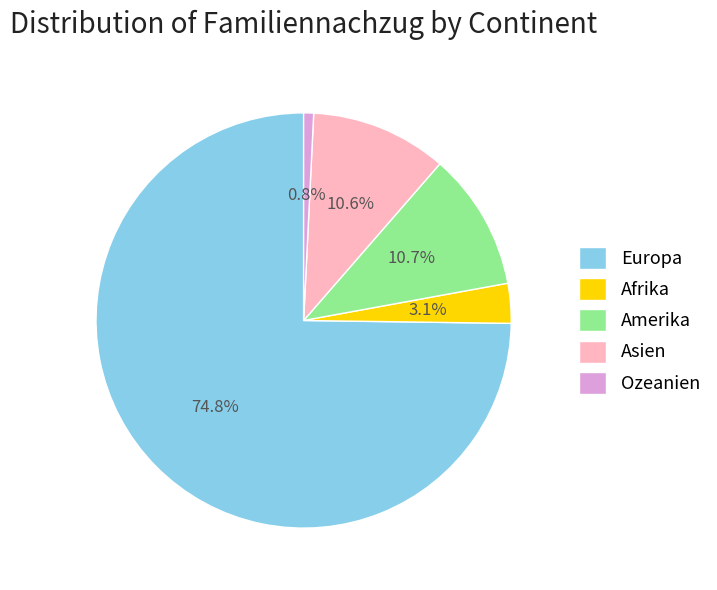

Count the number of slices in the pie.

5